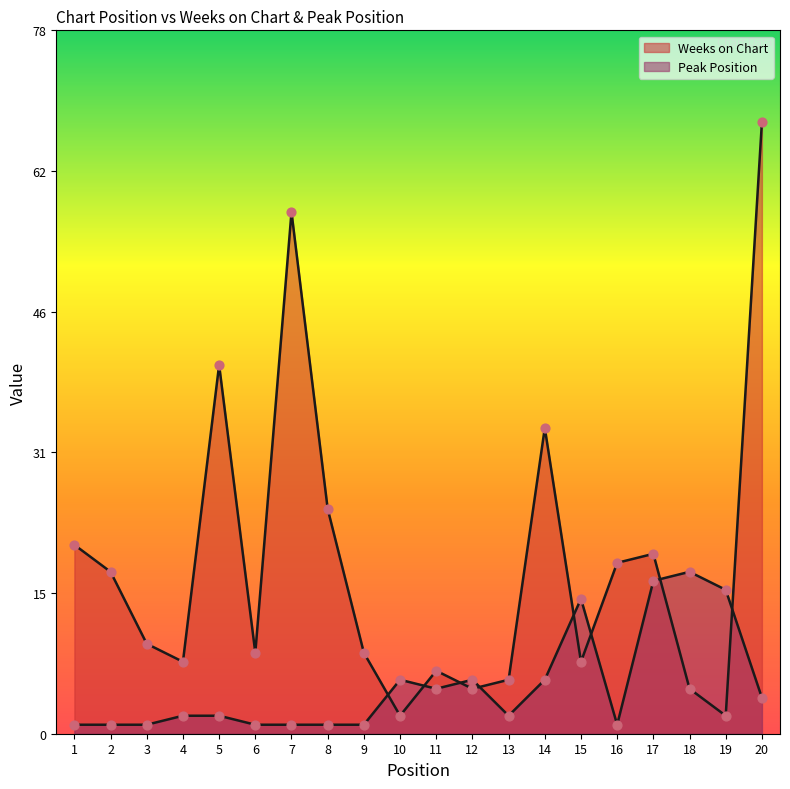

Is the value of Peak Position at 12 greater than the value of Weeks on Chart at 10?

Yes